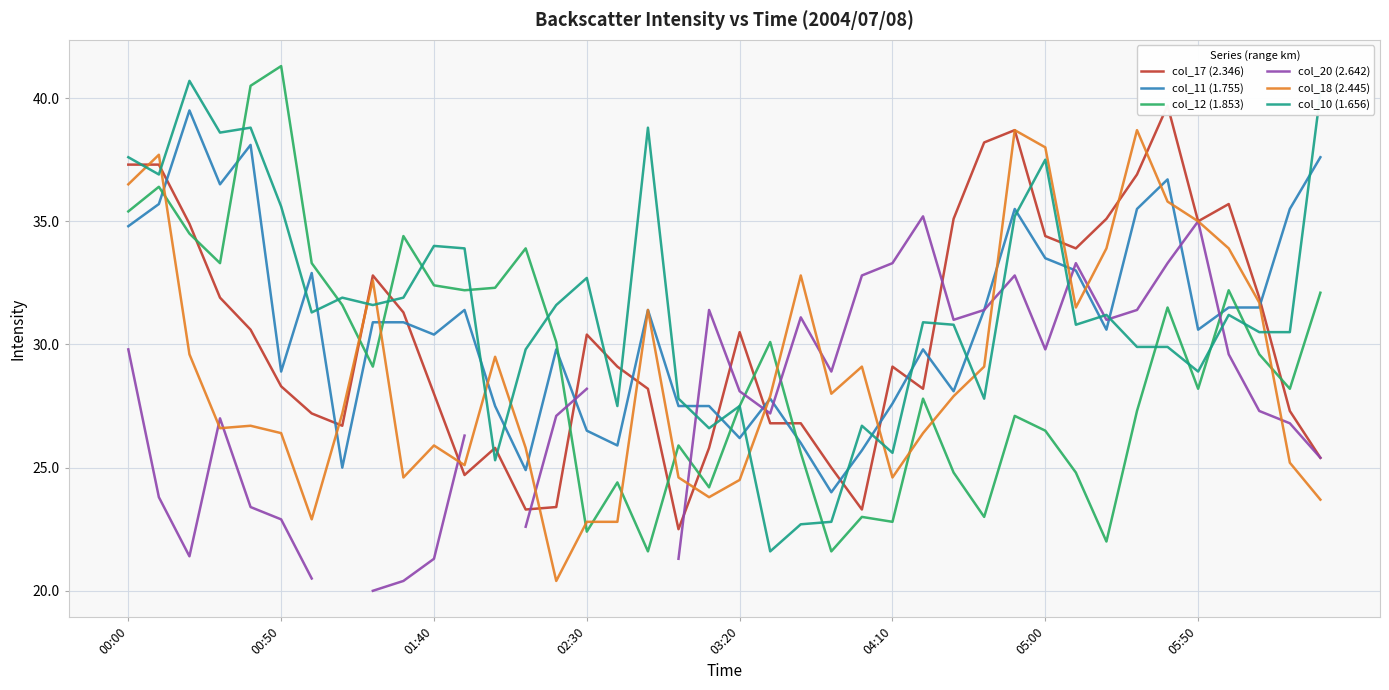

What is the minimum value for col_11 (1.755)?

24.0